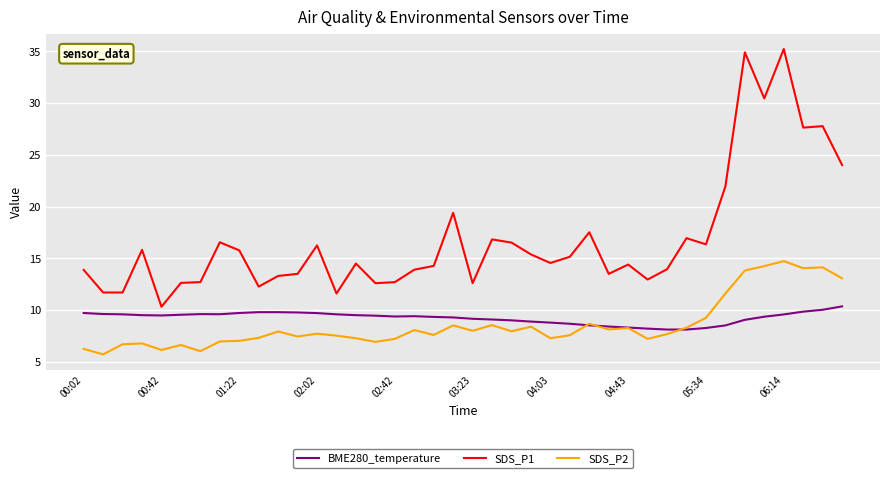

True or false: BME280_temperature and SDS_P1 cross at least once.

False